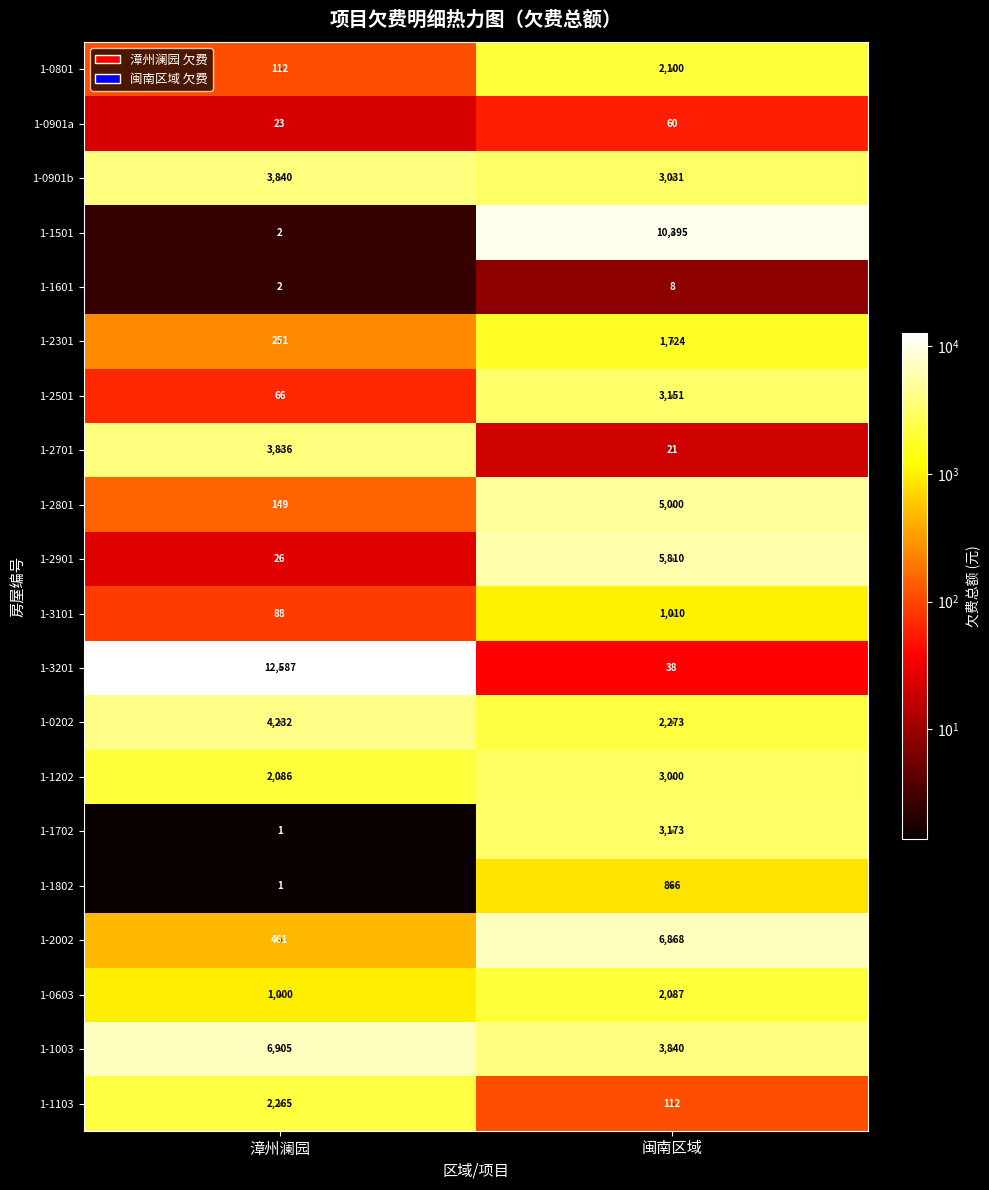

What is the difference between the maximum and minimum values in the 1-0202 series?

1959